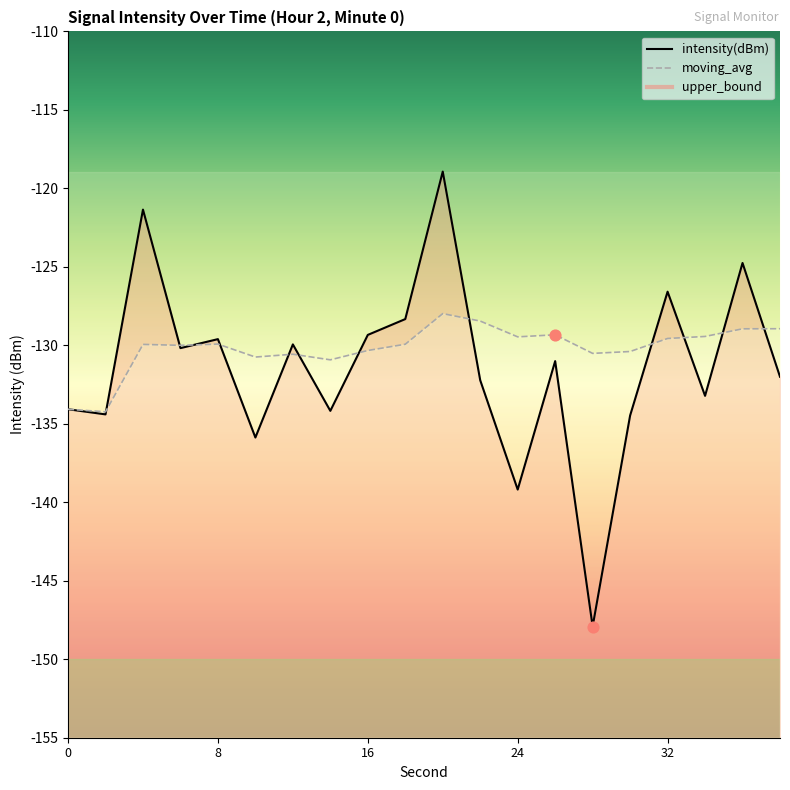

Which series reaches the minimum Y coordinate?

intensity(dBm)